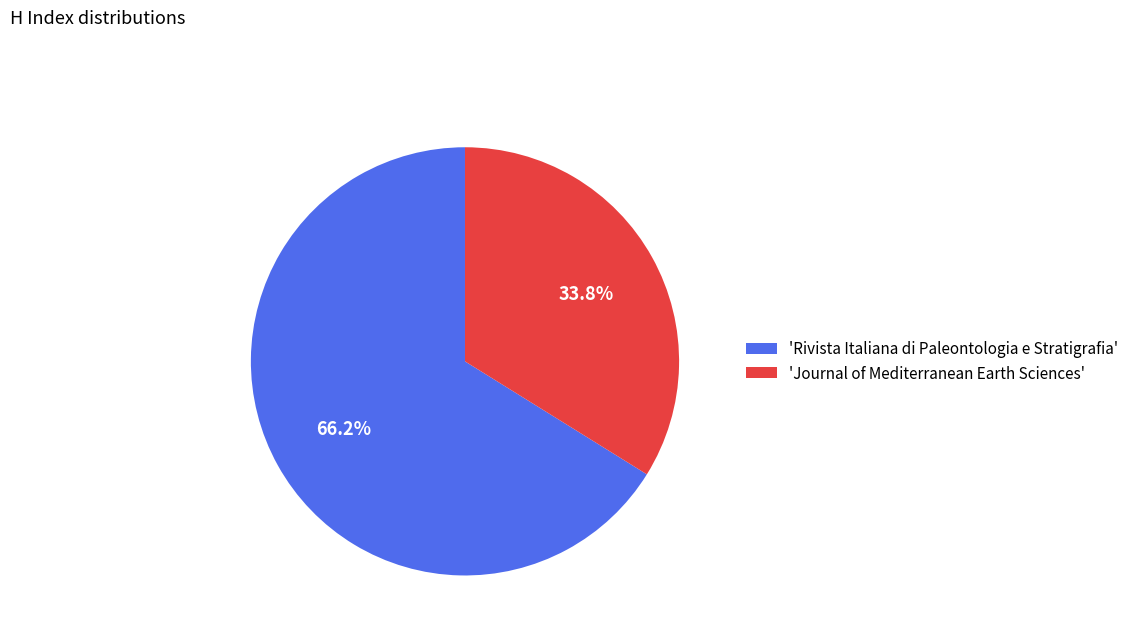

Is 'Journal of Mediterranean Earth Sciences' the majority of the pie?

No